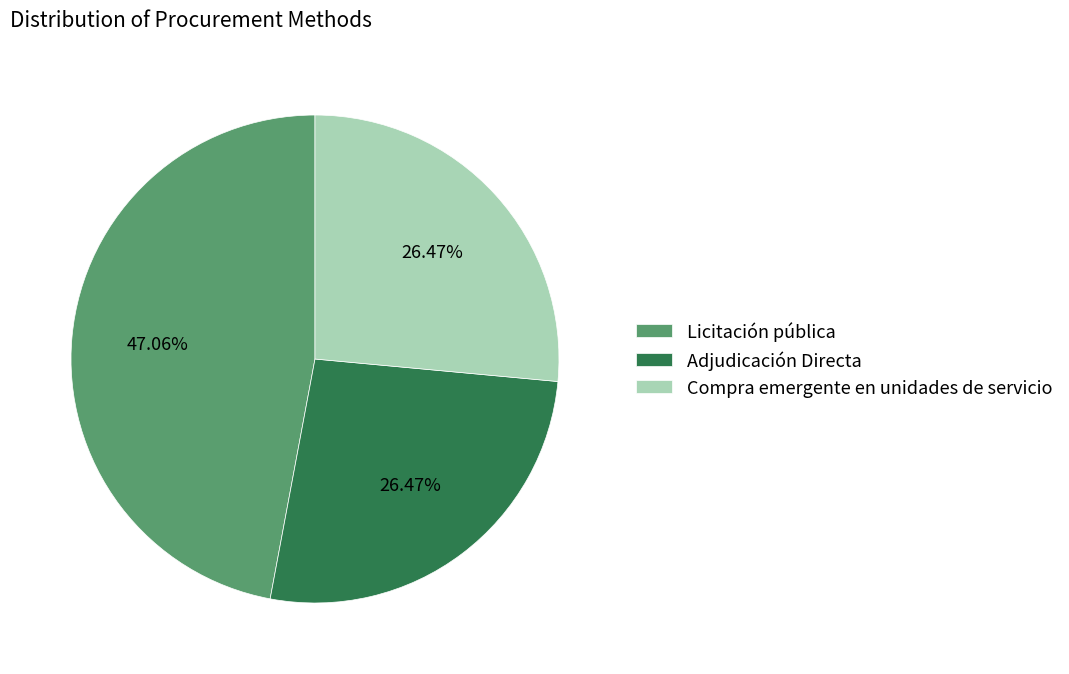

True or false: Licitación pública accounts for 47% of the total.

True